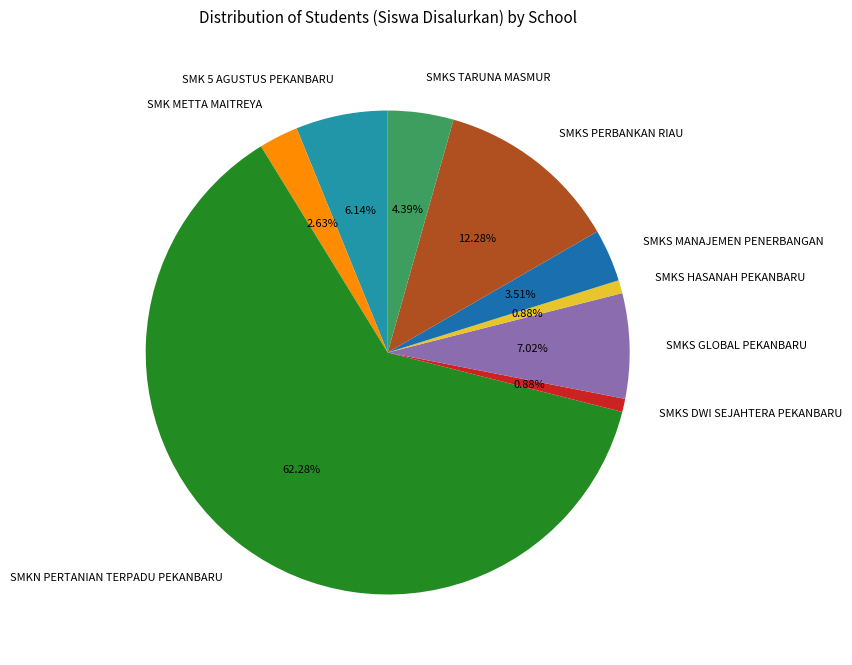

To the nearest percent, what percentage of the pie is SMKS DWI SEJAHTERA PEKANBARU?

1%